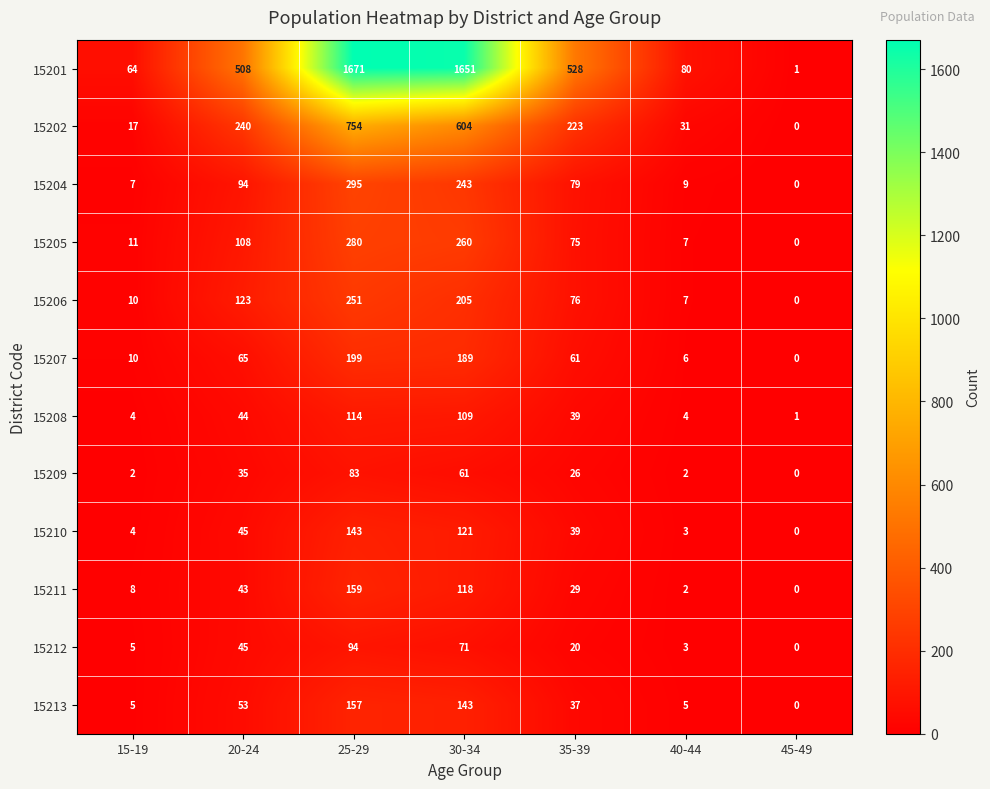

What is the sum of the 15202 values at 15-19 and 25-29?

771